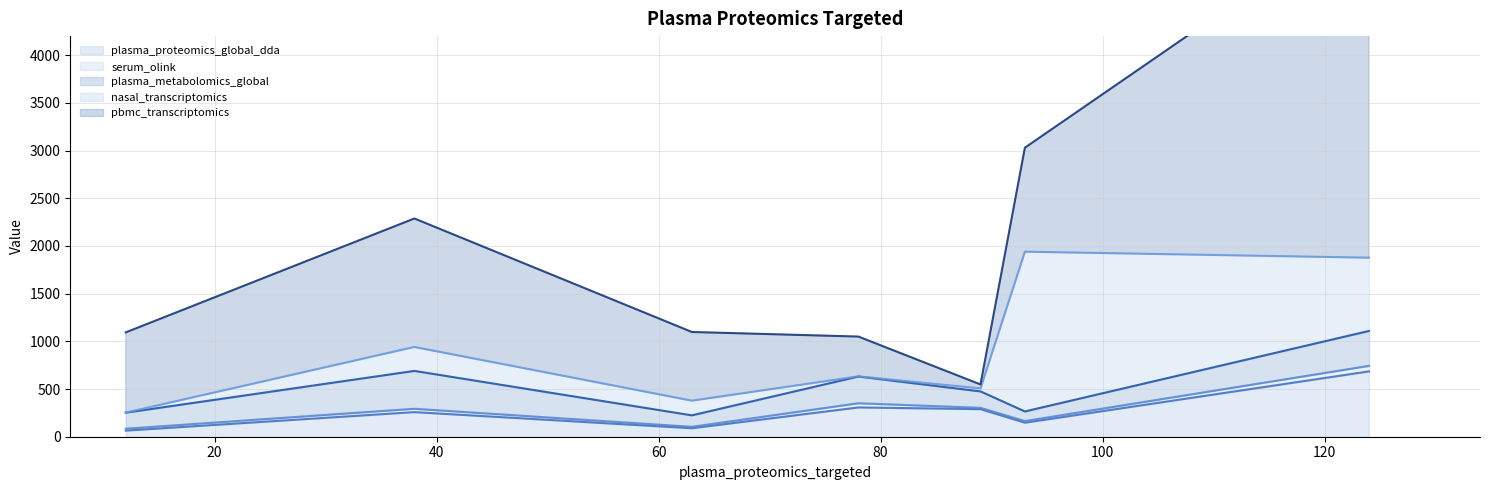

Does the chart display data point markers on the line(s)?

No